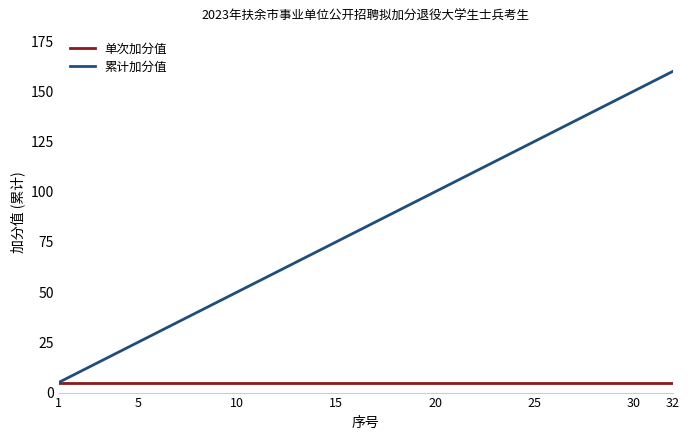

True or false: 累计加分值 has more than 2 points higher than both neighbors.

False